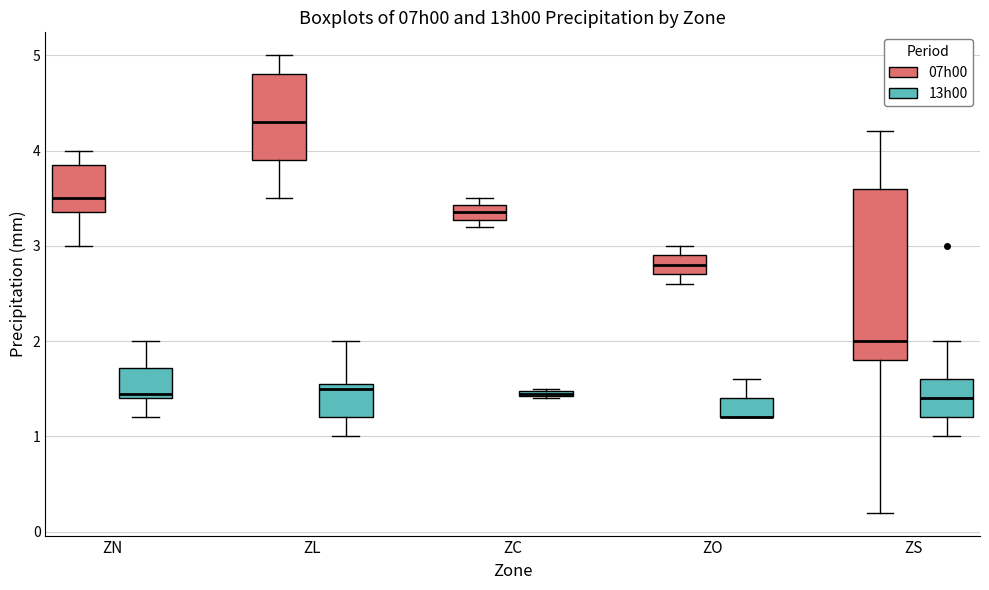

Which box is the tallest, from its lower edge to its upper edge?

ZS (07h00)